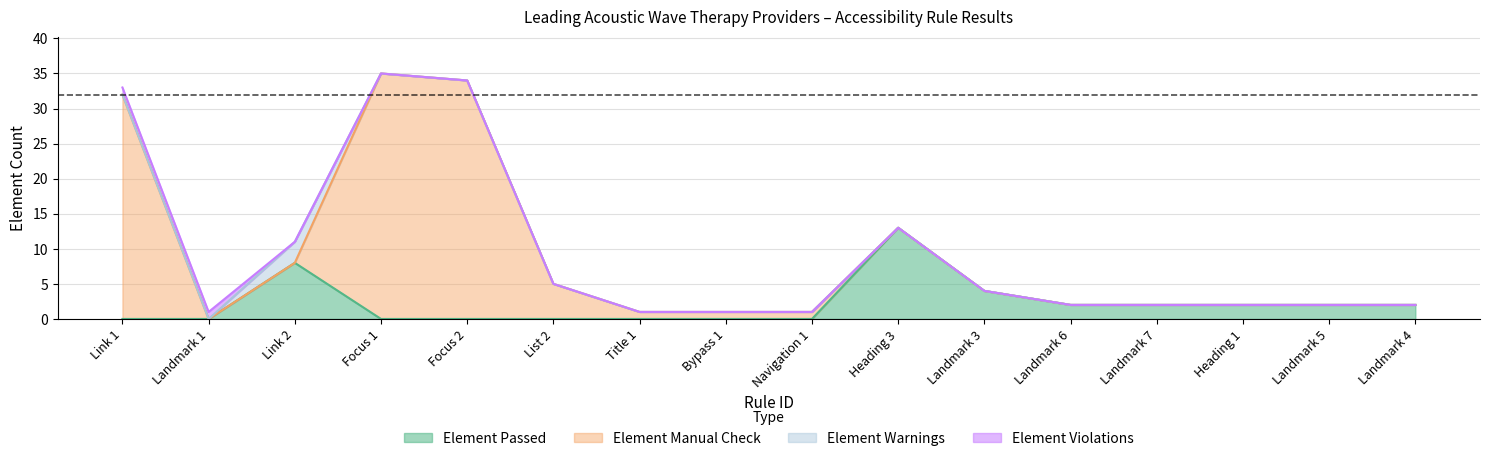

What is the total value across all series at Navigation 1?

1